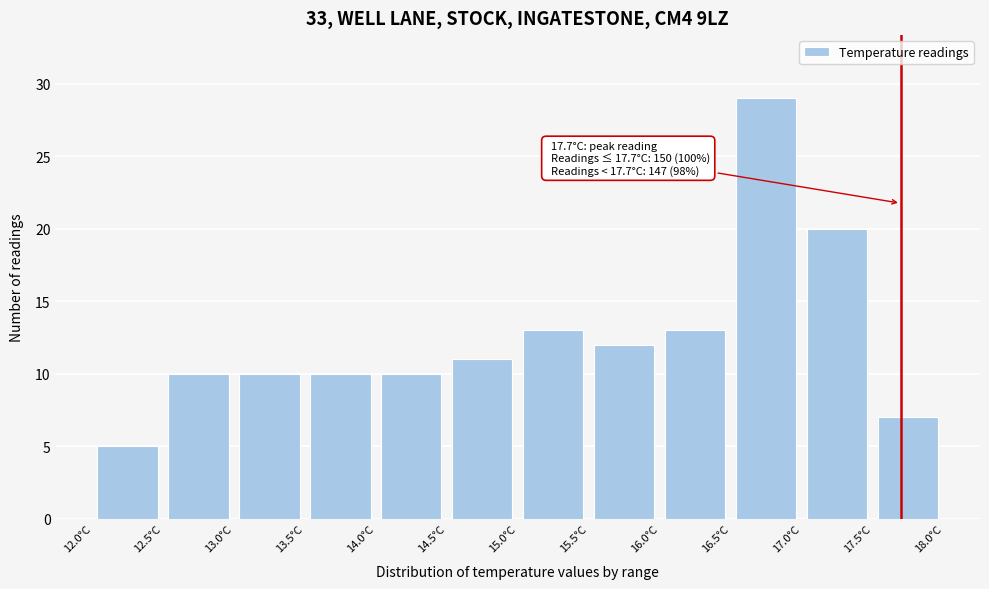

Over which range of the x-axis is the bar tallest?

16.5 to 17.0